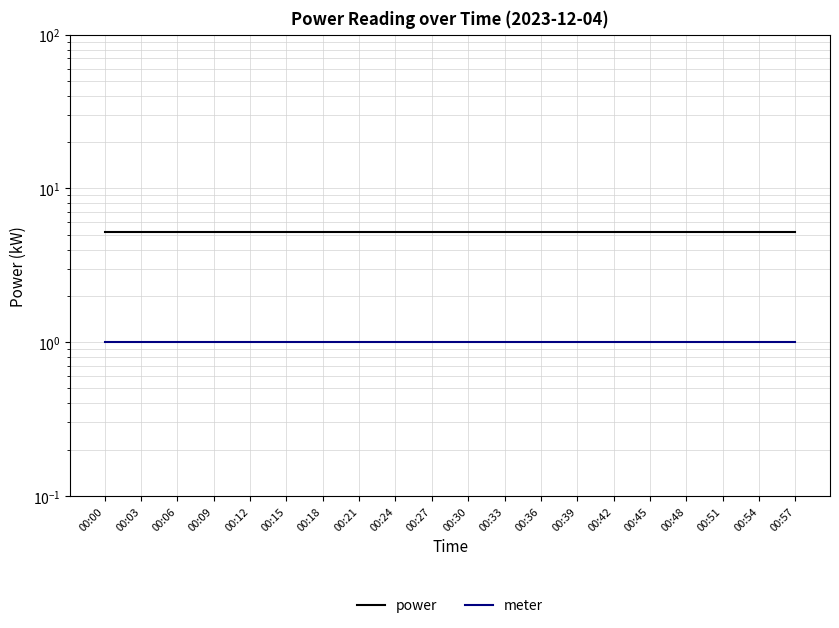

What is the highest value of the power series?

5.2